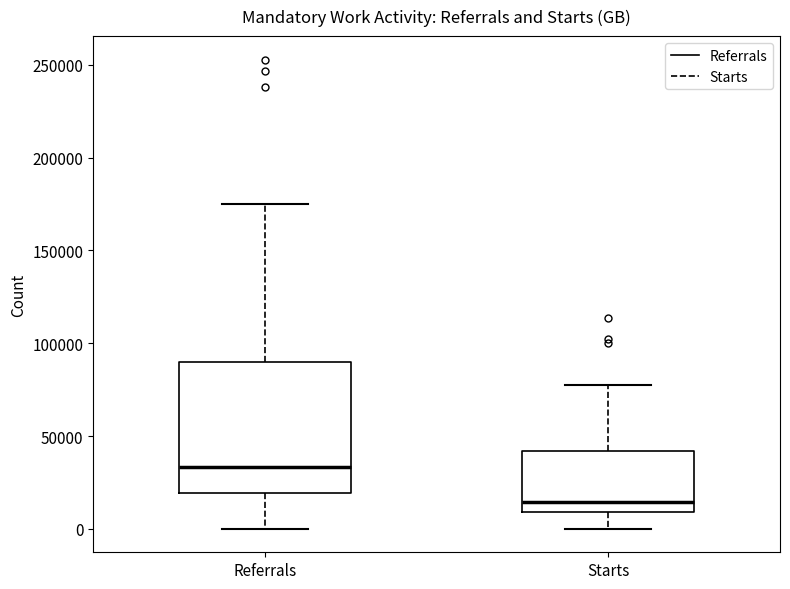

Reading left to right, read every box against the y-axis: the position of its median line, the range the box covers, and the ends of its whiskers. The values are not printed on the chart, so give them approximately, as read against the axis.

Referrals: median 35000, box 20000 to 90000, whiskers 0 to 175000
Starts: median 15000, box 10000 to 40000, whiskers 0 to 80000